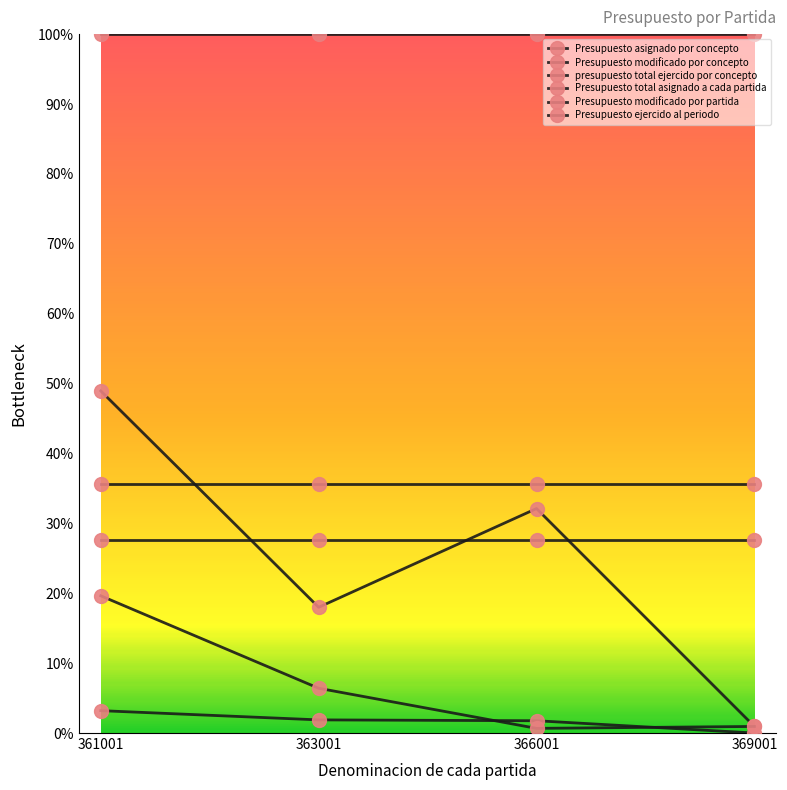

Reading left to right, transcribe all the data shown in this chart.

Presupuesto asignado por concepto: 0.4	0.4	0.4	0.4
Presupuesto modificado por concepto: 1.0	1.0	1.0	1.0
presupuesto total ejercido por concepto: 0.3	0.3	0.3	0.3
Presupuesto total asignado a cada partida: 0.0	0.0	0.0	0.0
Presupuesto modificado por partida: 0.5	0.2	0.3	0.0
Presupuesto ejercido al periodo: 0.2	0.1	0.0	0.0